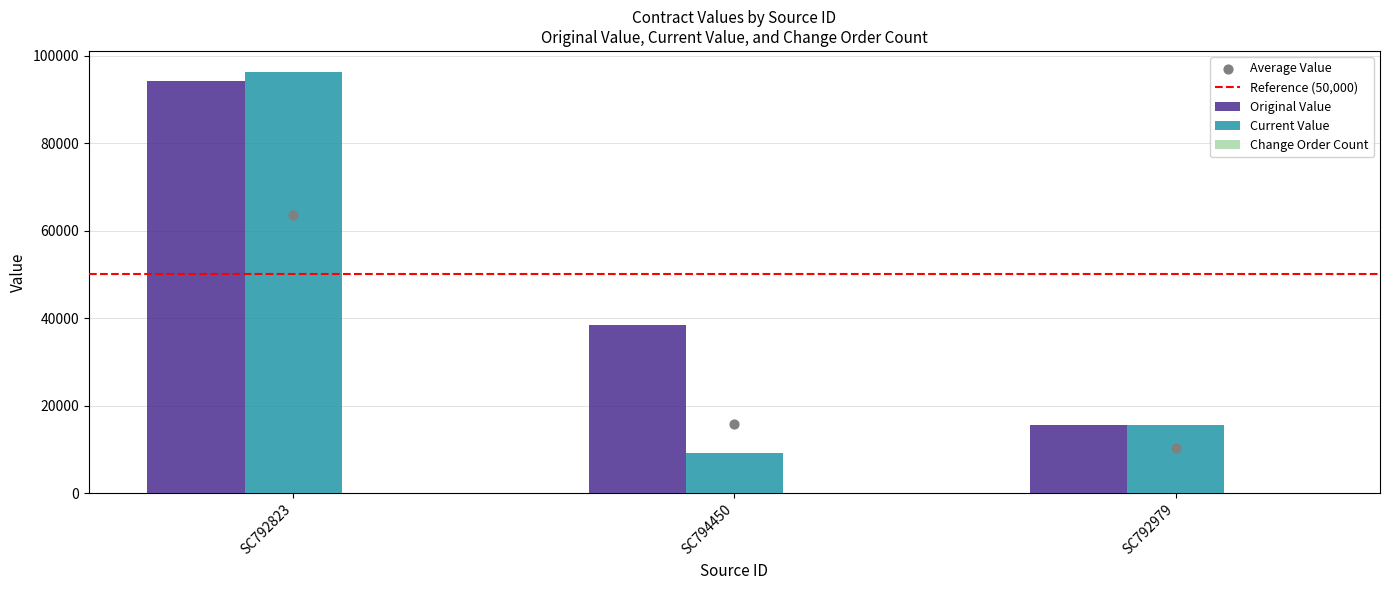

Which series contains the lowest Y value?

change_order_count